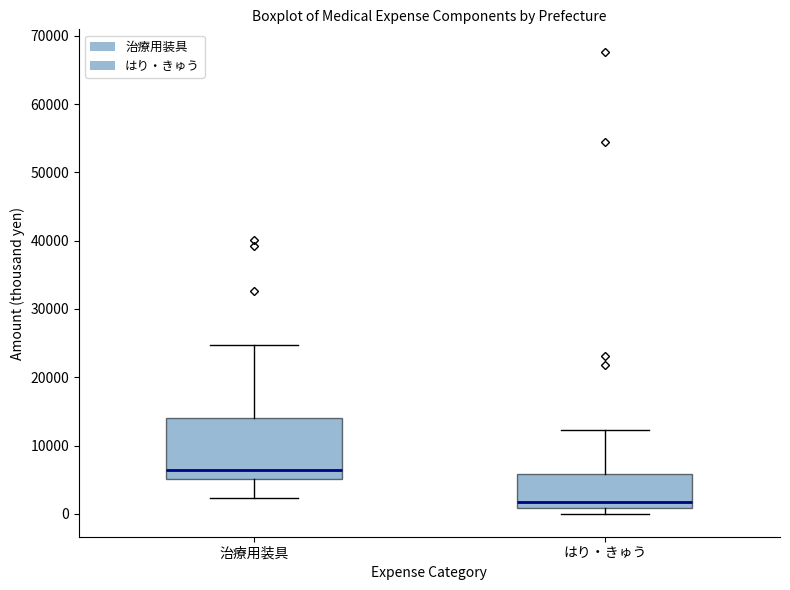

Reading left to right, read every box against the y-axis: the position of its median line, the range the box covers, and the ends of its whiskers. The values are not printed on the chart, so give them approximately, as read against the axis.

治療用装具: median 6000, box 5000 to 14000, whiskers 2000 to 25000
はり・きゅう: median 2000, box 1000 to 6000, whiskers 0 to 12000